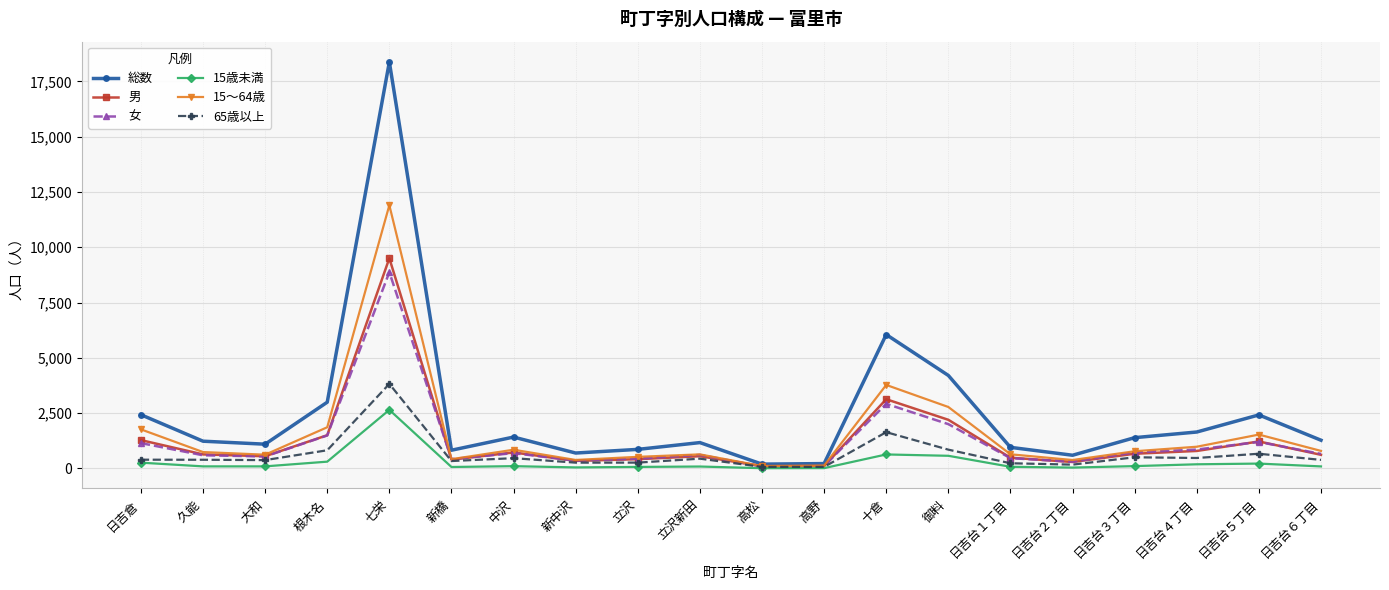

Is the value of 男 at 中沢 greater than the value of 15歳未満 at 日吉台５丁目?

Yes